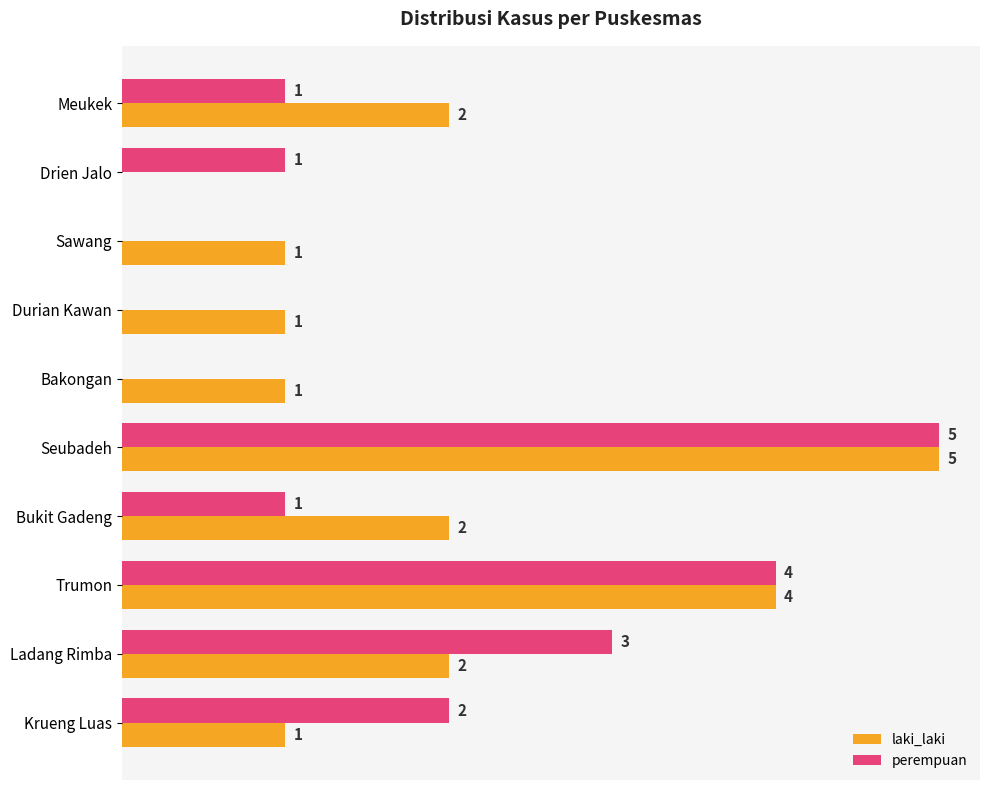

At which label is perempuan closest to 2?

Krueng Luas